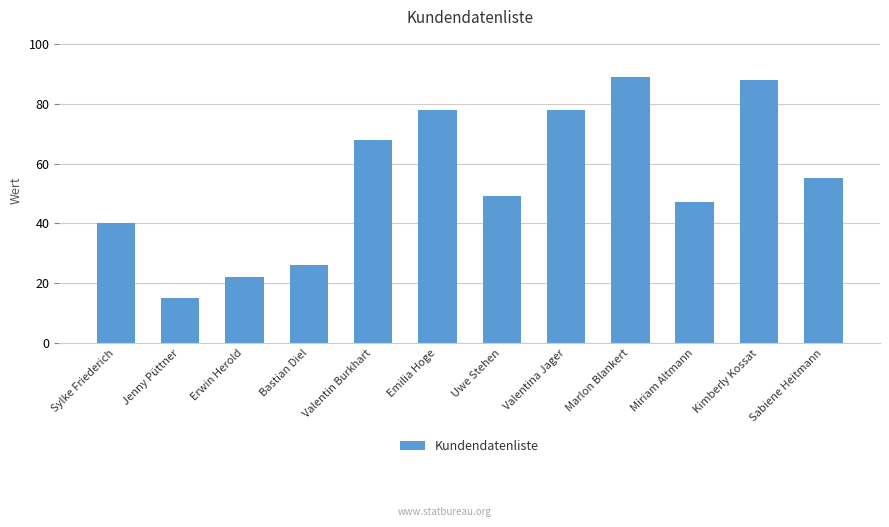

True or false: the data shows 40 at Sylke Friederich.

True